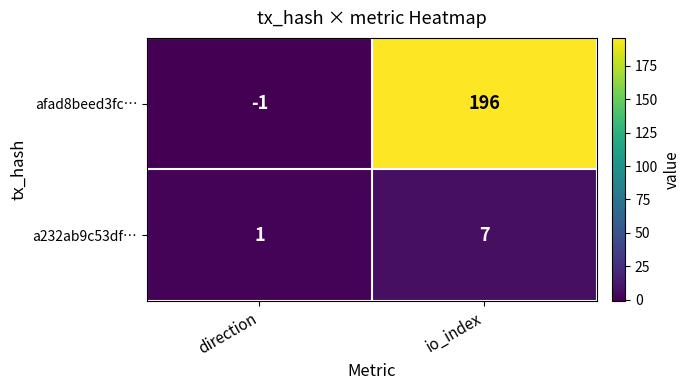

True or false: afad8beed3fc… has a value of -1 at direction.

True